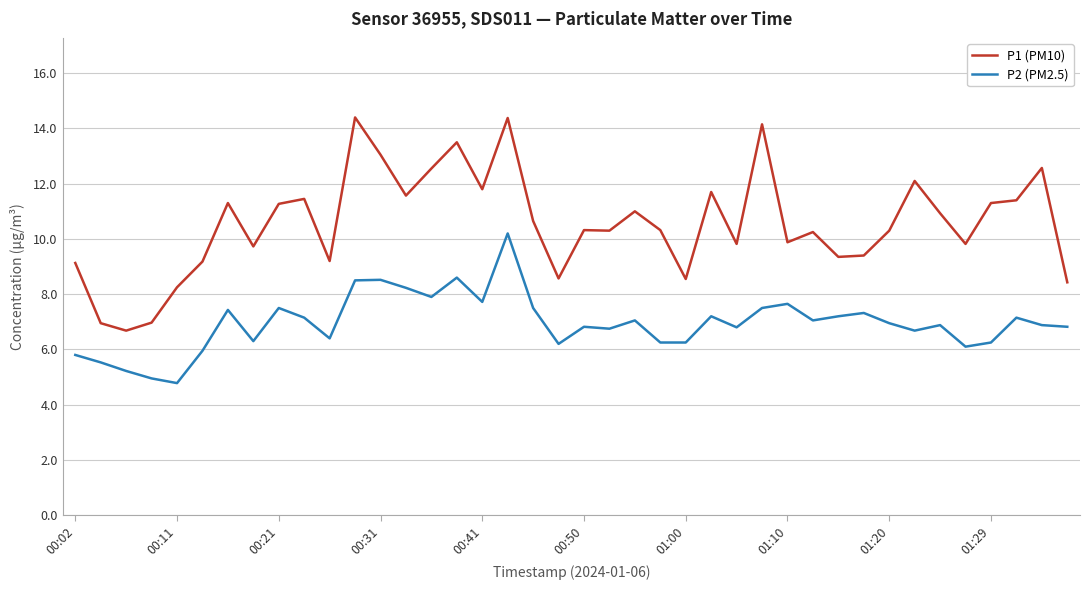

Rank the series by their maximum value, from lowest to highest.

P2 (PM2.5), P1 (PM10)